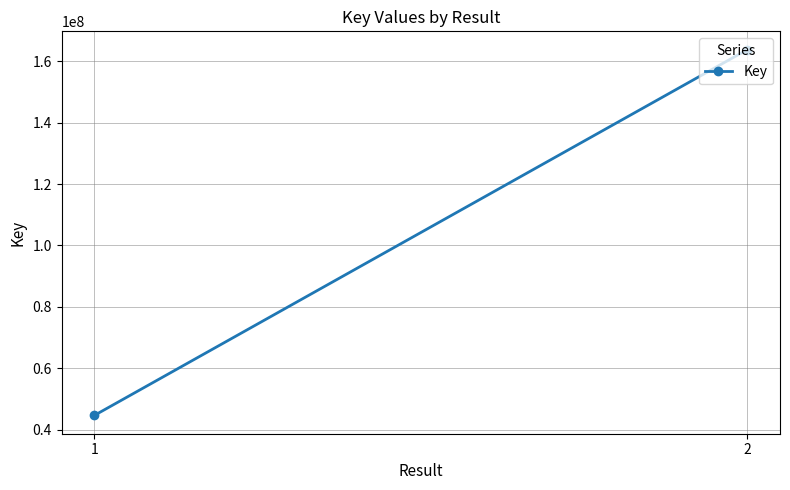

Which label corresponds to the smallest value in the chart?

1